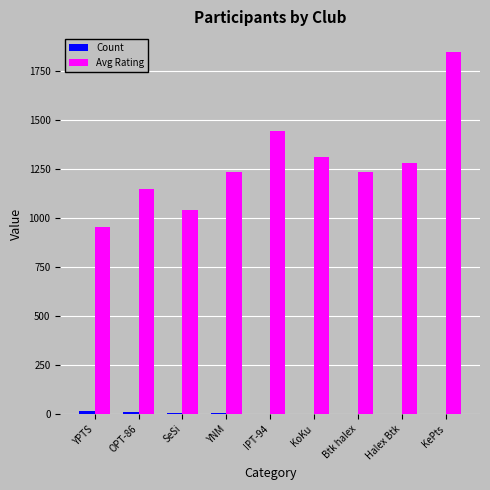

What is the total value across all series at OPT-86?

1162